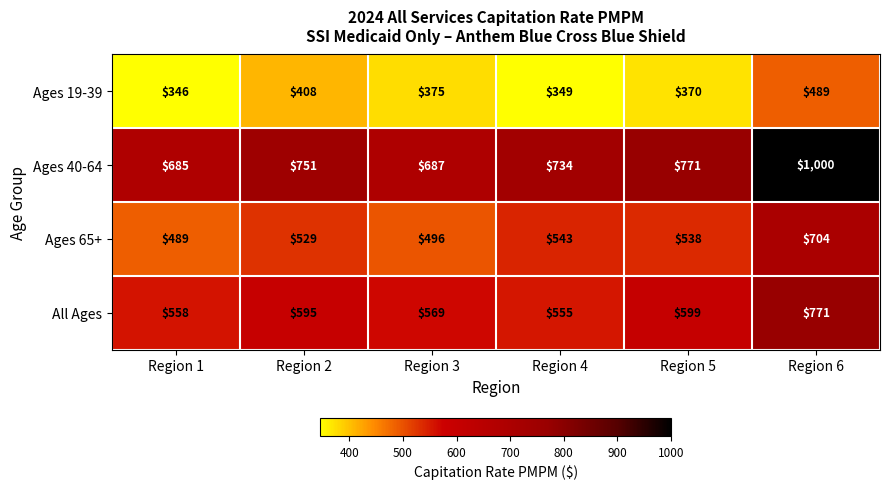

What value does the Ages 19-39 series have at Region 4?

349